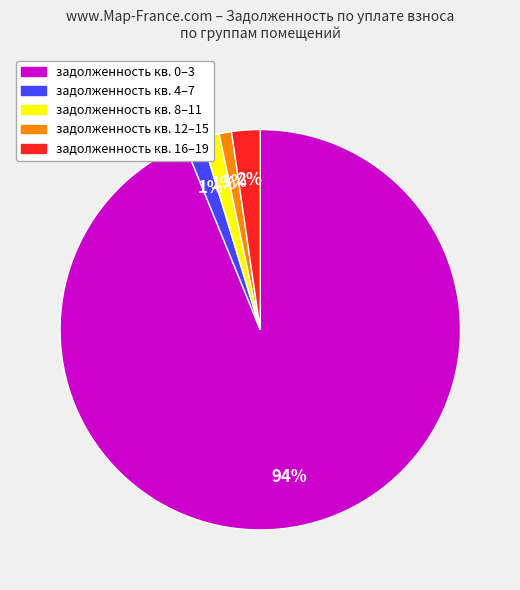

Does any single category account for the majority?

Yes